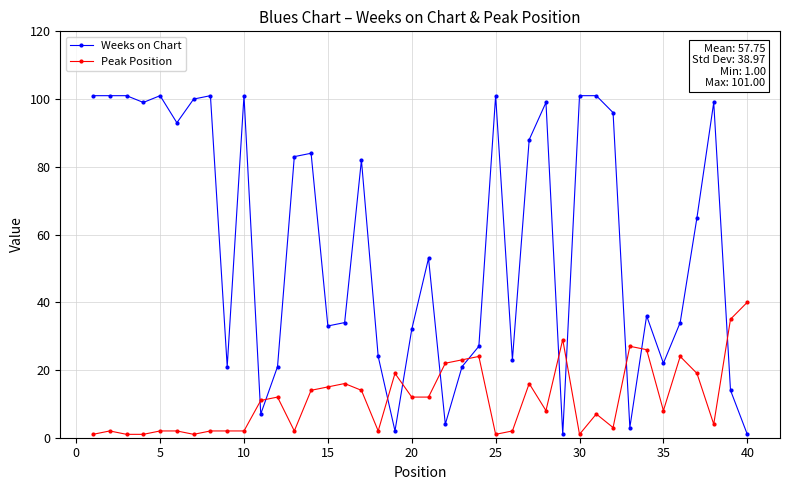

Reading right to left, transcribe all the data shown in this chart.

Weeks on Chart: 1	14	99	65	34	22	36	3	96	101	101	1	99	88	23	101	27	21	4	53	32	2	24	82	34	33	84	83	21	7	101	21	101	100	93	101	99	101	101	101
Peak Position: 40	35	4	19	24	8	26	27	3	7	1	29	8	16	2	1	24	23	22	12	12	19	2	14	16	15	14	2	12	11	2	2	2	1	2	2	1	1	2	1